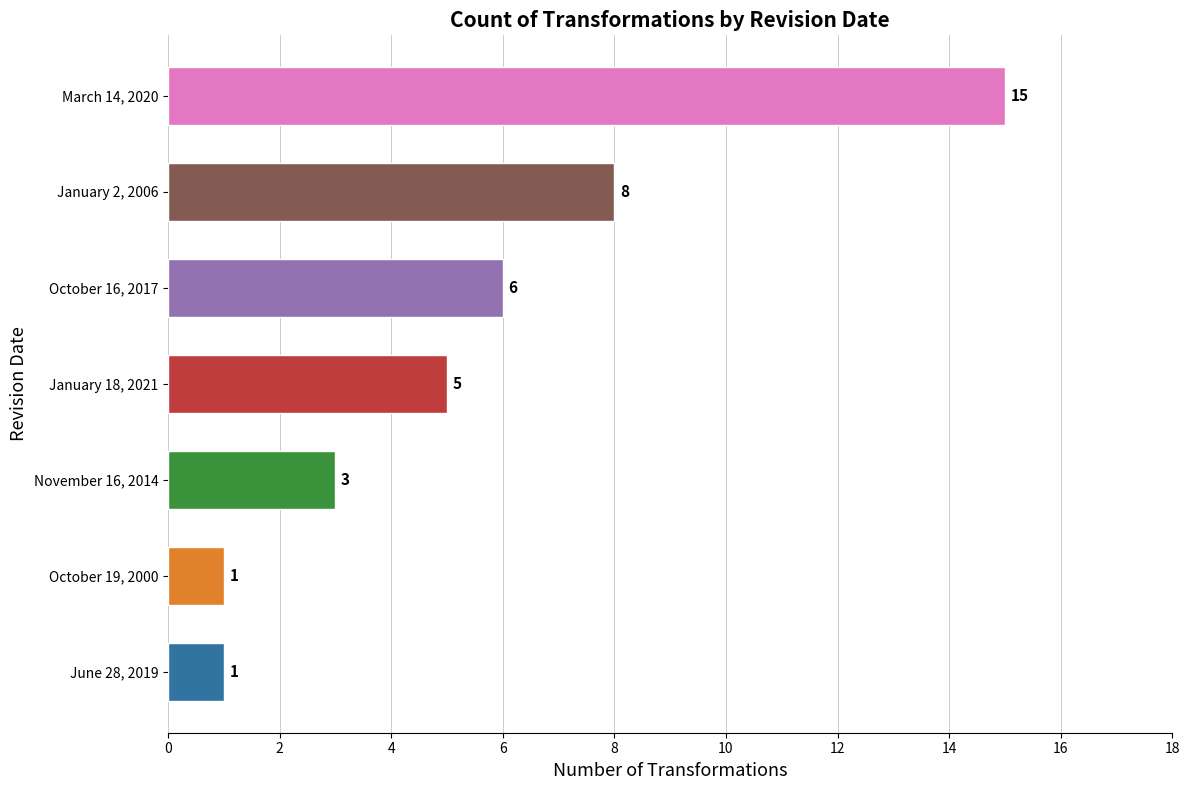

At which label is the value closest to 8?

January 2, 2006